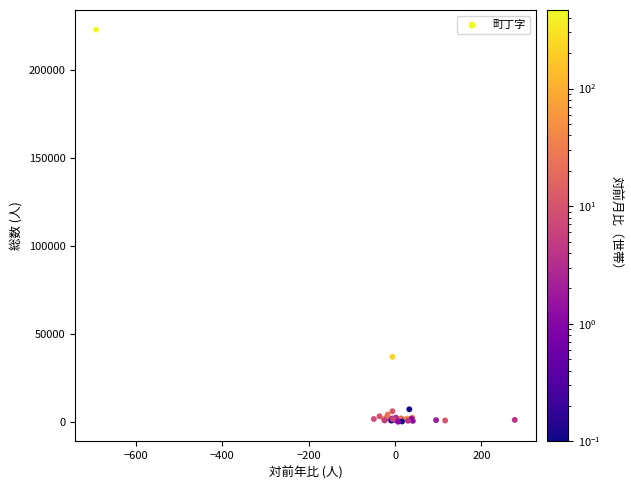

What Y value in the scatter plot is closest to 111509?

36921